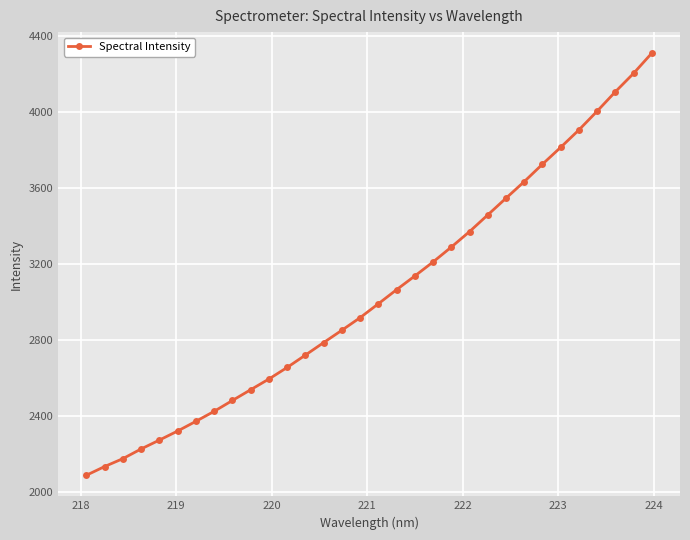

What is the value of the 16th point from the left?

2918.1